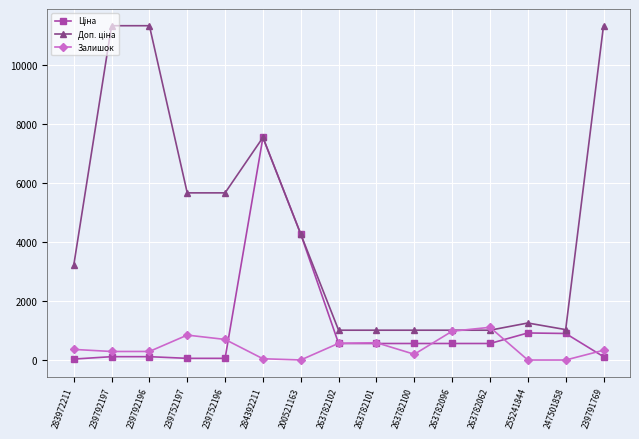

At which category is the sum across all series the highest?

284392211